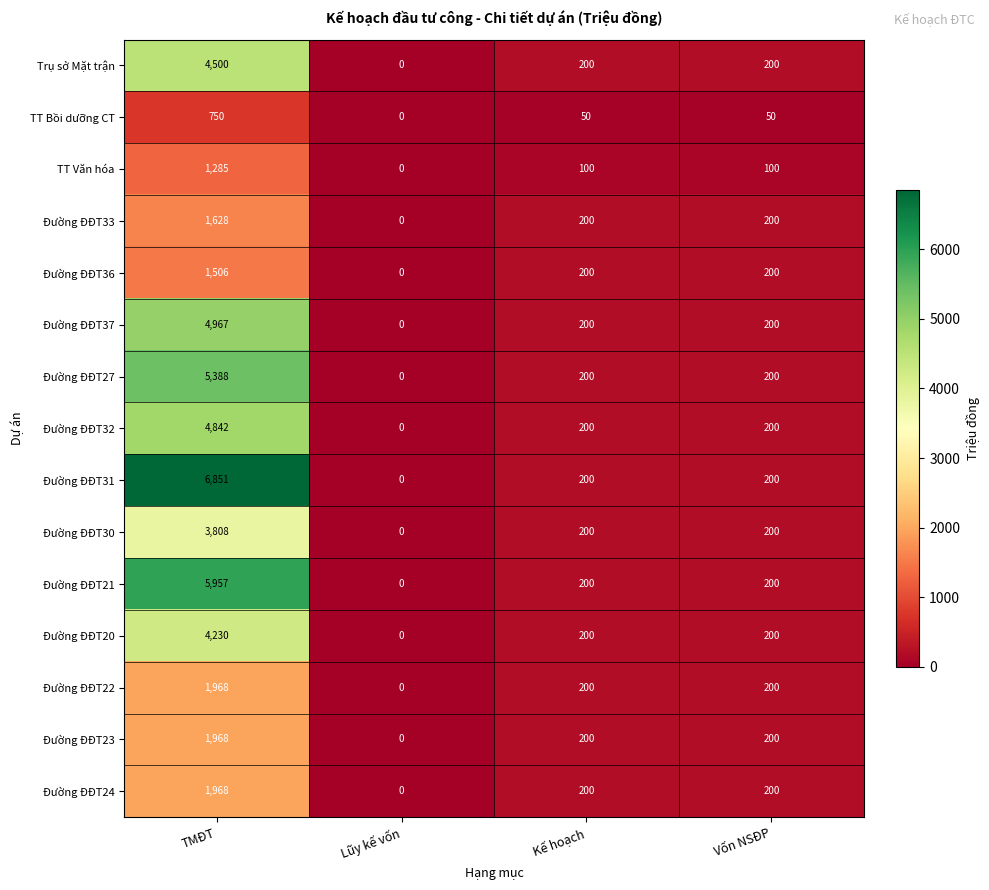

The value of Đường ĐĐT32 at Lũy kế vốn is -2300. True or false?

False